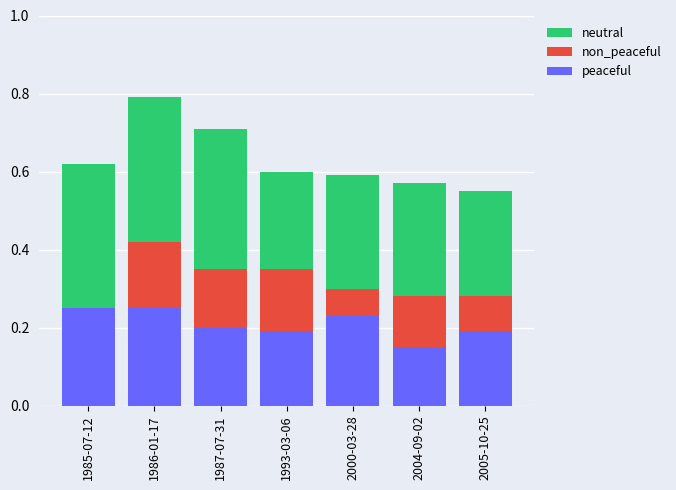

What is the difference between the highest and lowest values at 2005-10-25?

0.4